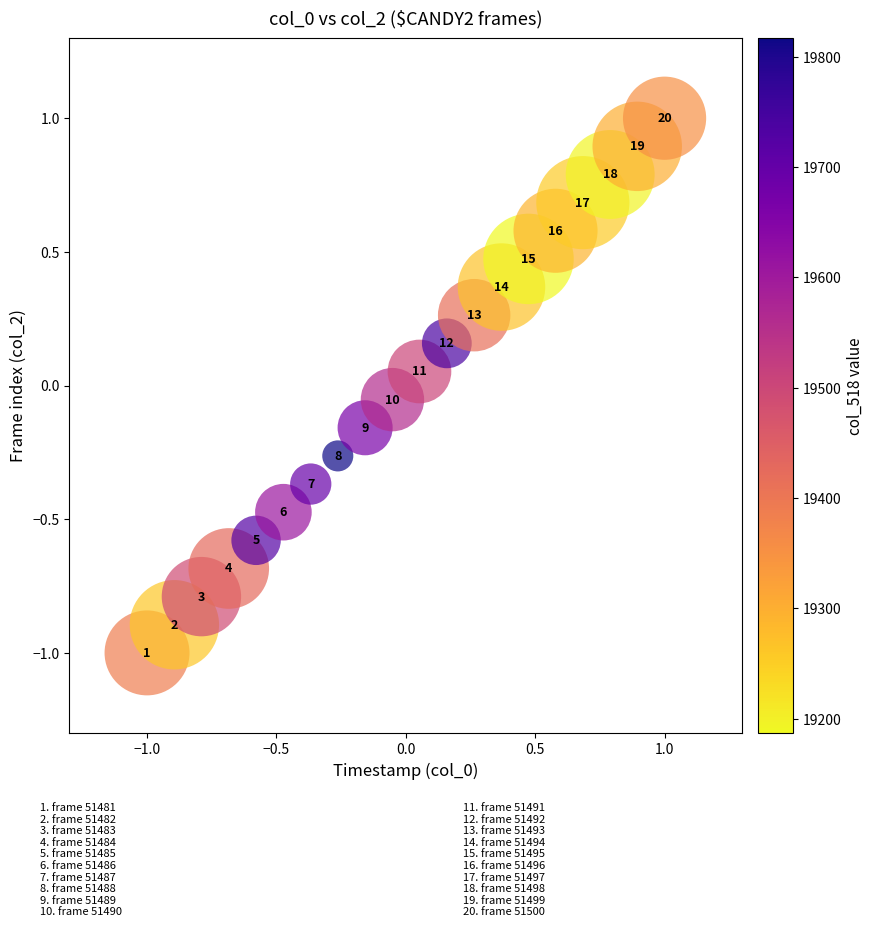

What is the range of Y values (max minus min)?

2.0